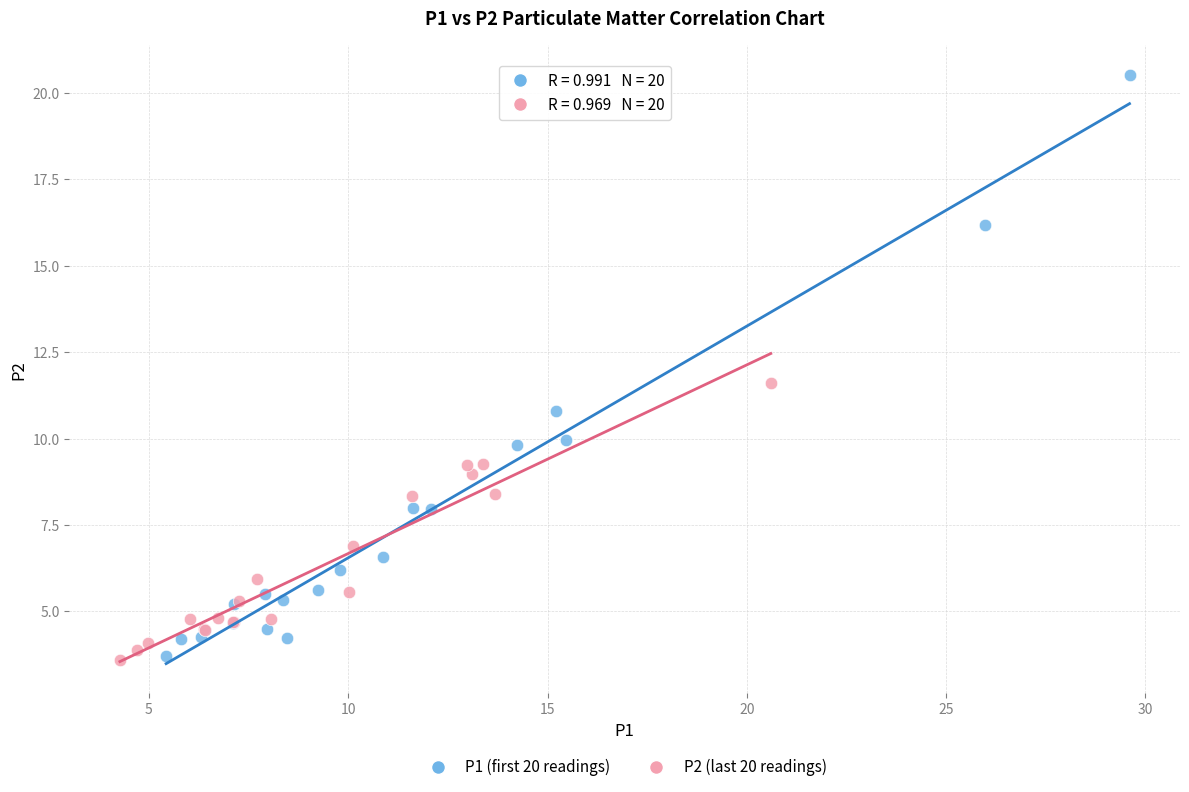

Which series has the largest Y range (max minus min)?

P1 (first 20 readings)